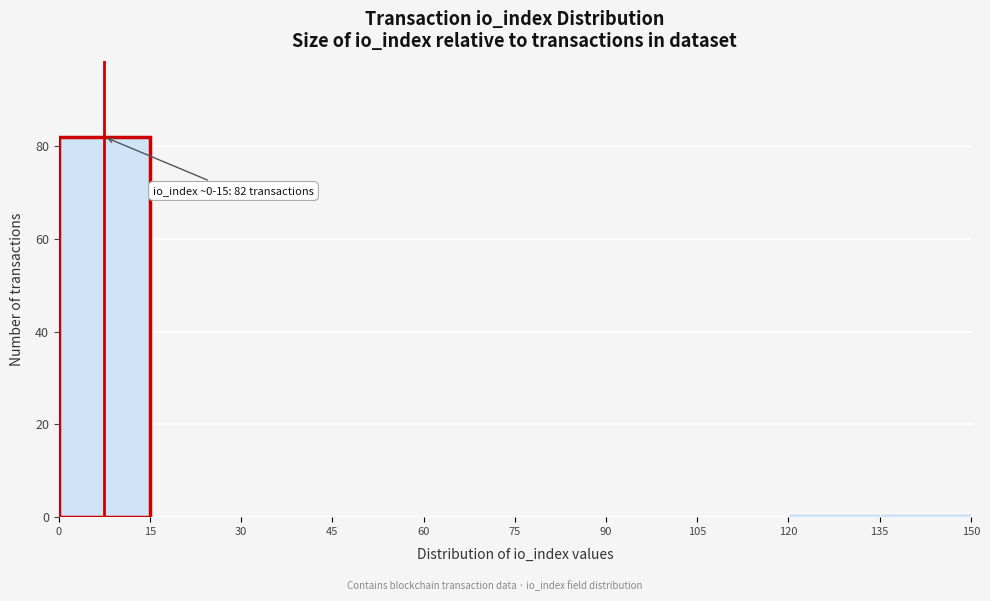

Which range on the x-axis has the tallest bar?

0 to 15